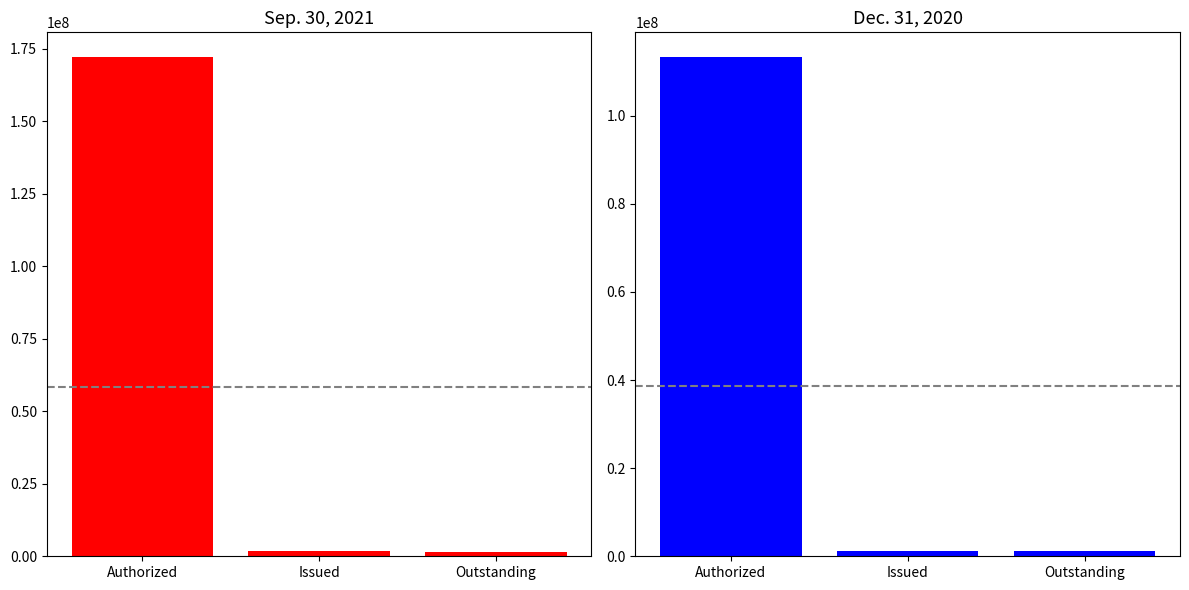

How many series are shown in this chart?

2